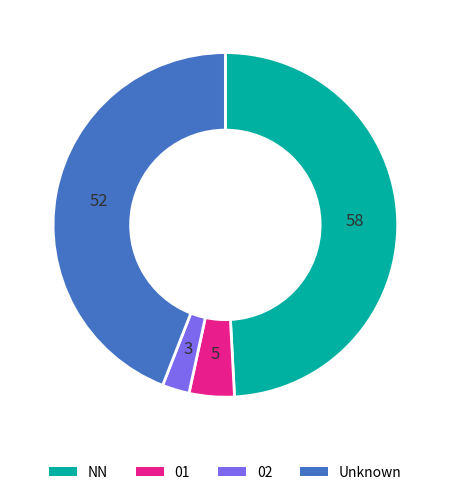

The 01 slice represents 4% of the pie. True or false?

True